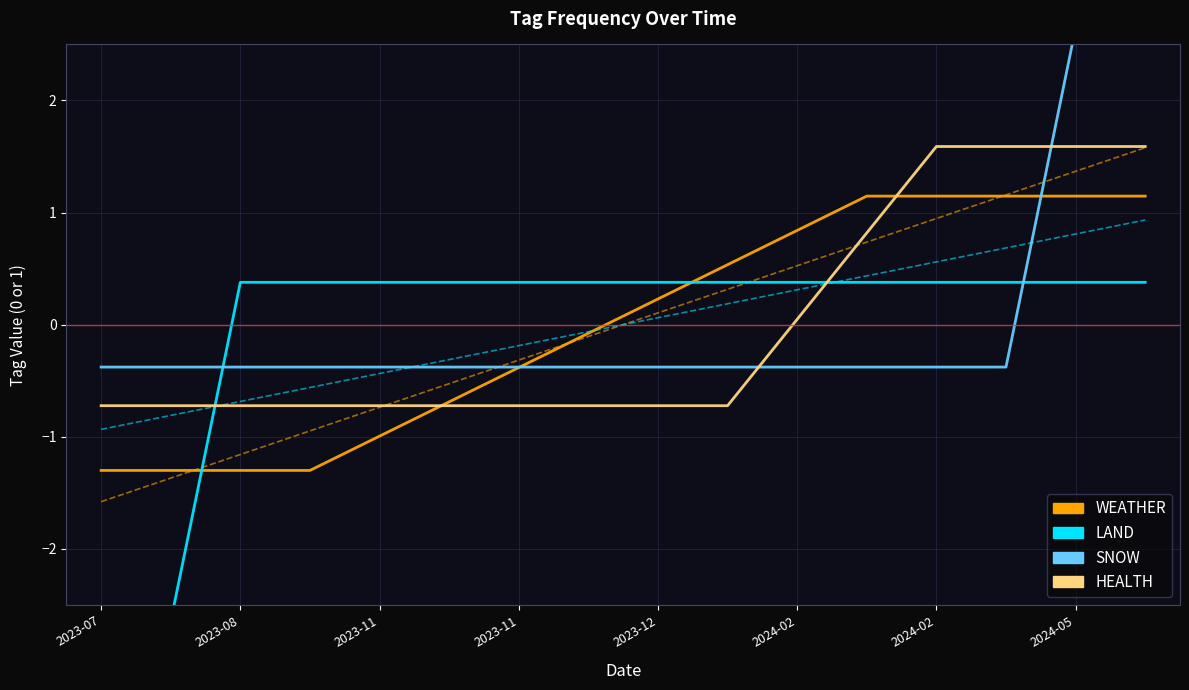

Reading right to left, transcribe all the data shown in this chart.

WEATHER: 1.1	1.1	1.1	1.1	1.1	0.8	0.5	0.2	-0.1	-0.4	-0.7	-1.0	-1.3	-1.3	-1.3	-1.3
LAND: 0.4	0.4	0.4	0.4	0.4	0.4	0.4	0.4	0.4	0.4	0.4	0.4	0.4	0.4	-2.6	-2.6
SNOW: 2.6	2.6	-0.4	-0.4	-0.4	-0.4	-0.4	-0.4	-0.4	-0.4	-0.4	-0.4	-0.4	-0.4	-0.4	-0.4
HEALTH: 1.6	1.6	1.6	1.6	0.8	0.0	-0.7	-0.7	-0.7	-0.7	-0.7	-0.7	-0.7	-0.7	-0.7	-0.7